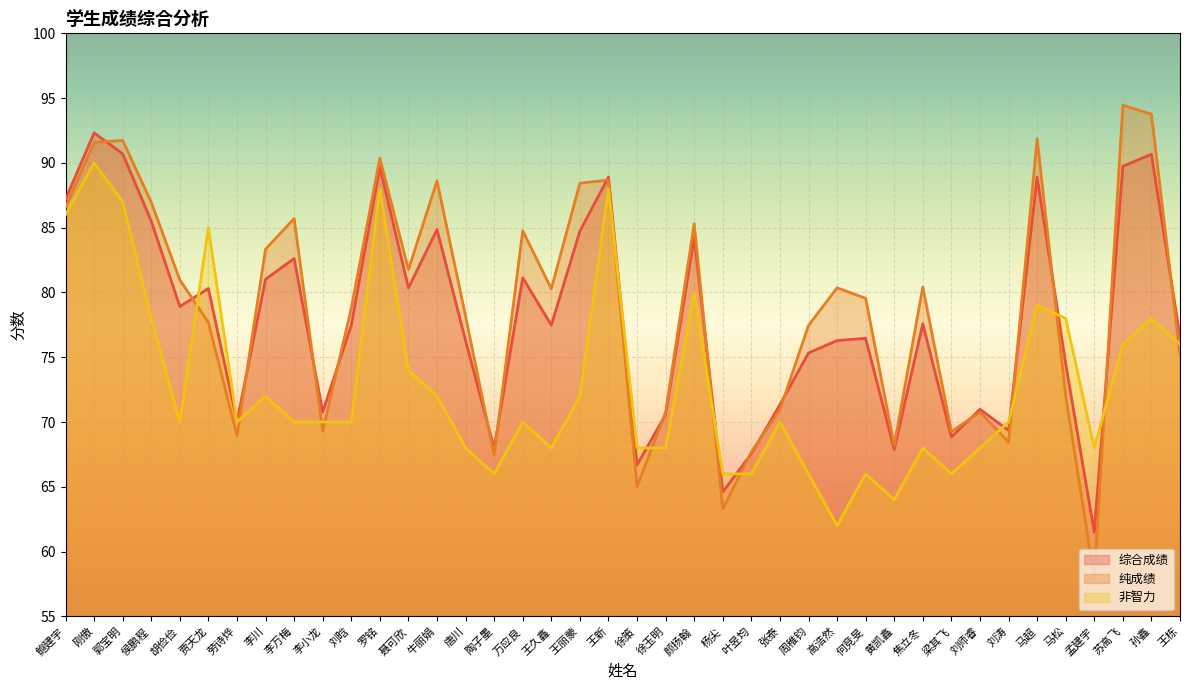

What are all the series names shown in the legend?

综合成绩, 纯成绩, 非智力